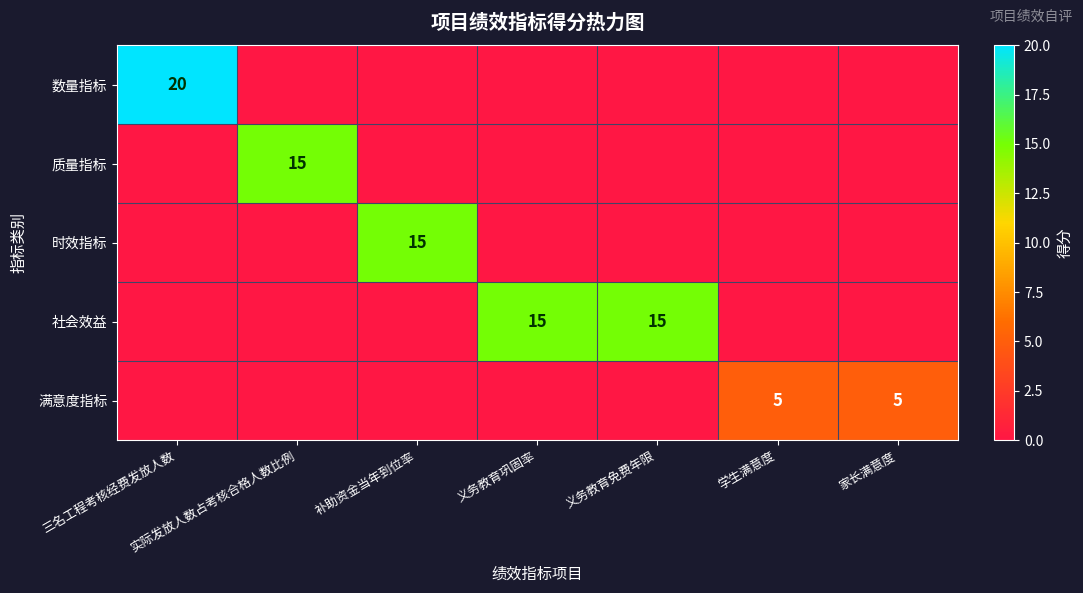

Is the value of 社会效益 at 义务教育免费年限 greater than the value of 数量指标 at 三名工程考核经费发放人数?

No